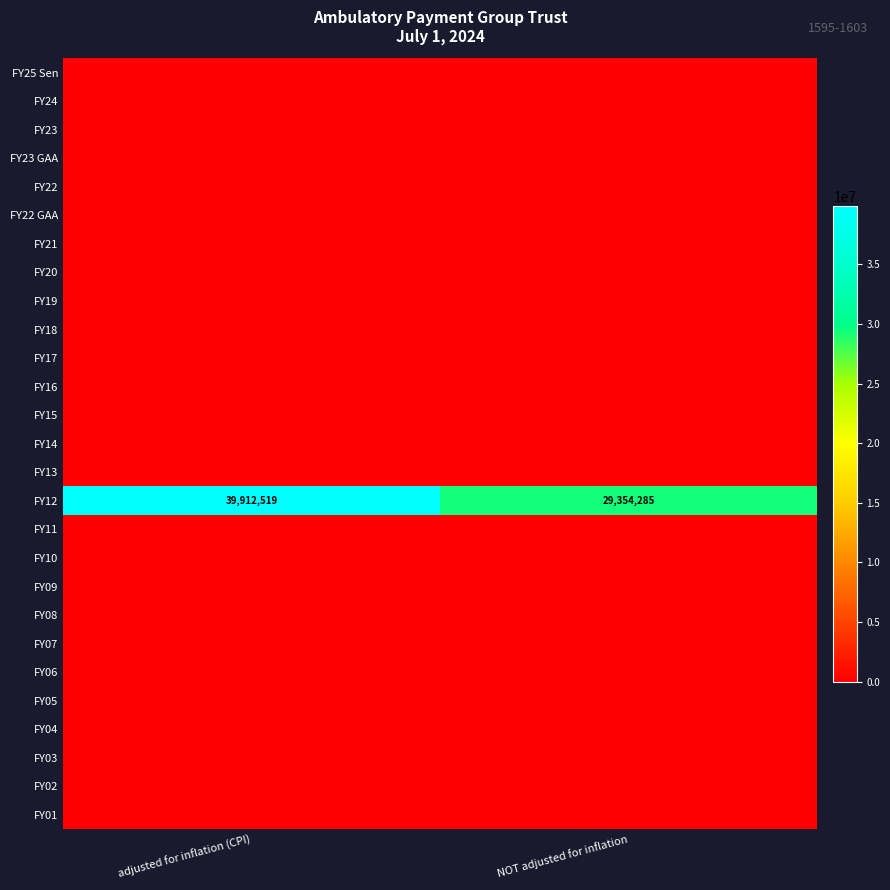

How many categories are shown in the chart?

2